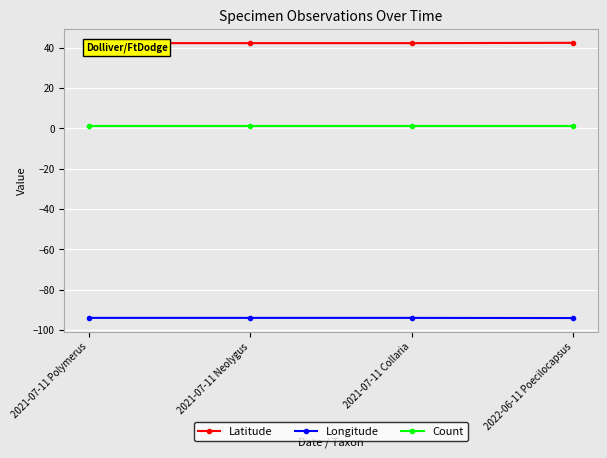

What position from the right is 2021-07-11 Neolygus?

3